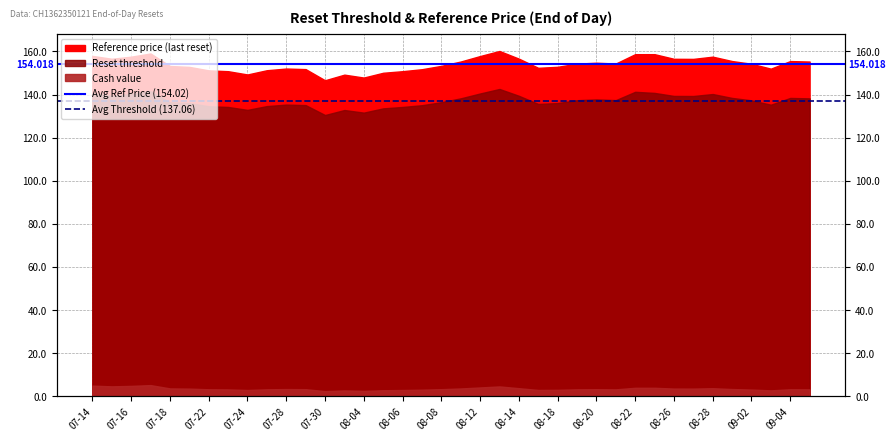

What is the sum of the Avg Threshold (137.06) values at 07-14 and 07-16?

274.1